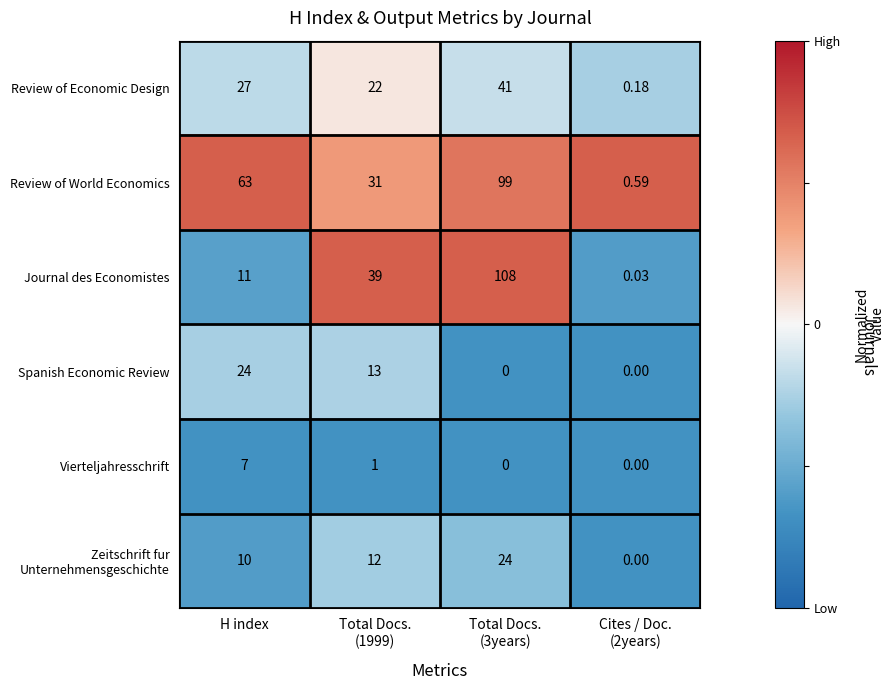

Where does the Vierteljahresschrift series first go above 1?

H index